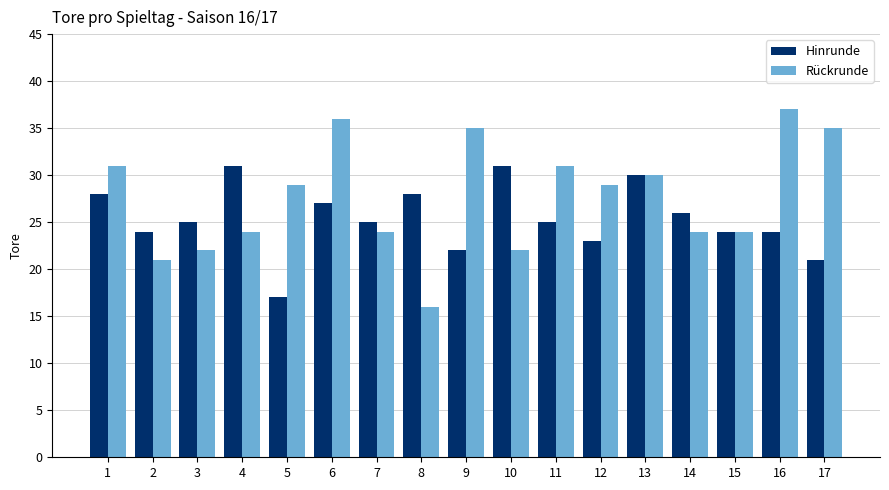

What are all the series names shown in the legend?

Hinrunde, Rückrunde